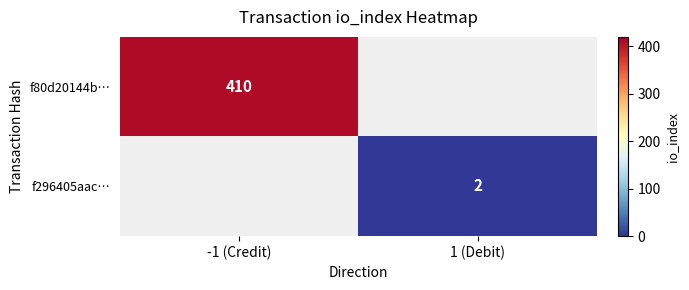

The f80d20144b… series shows 410 at -1 (Credit). True or false?

True